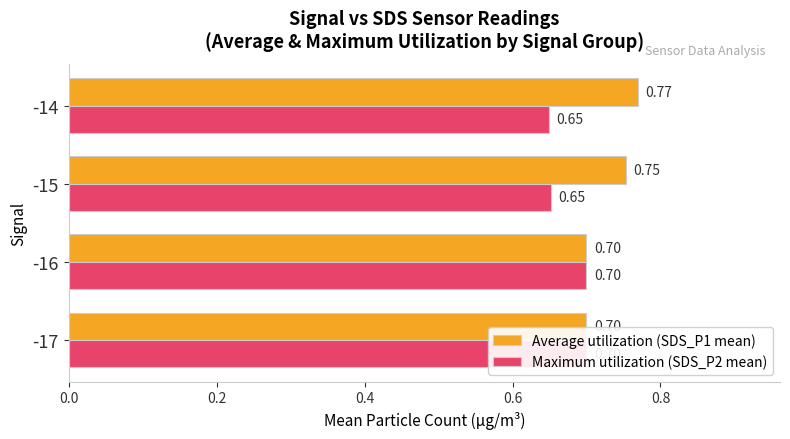

What is the average value of the Average utilization (SDS_P1 mean) series?

0.7